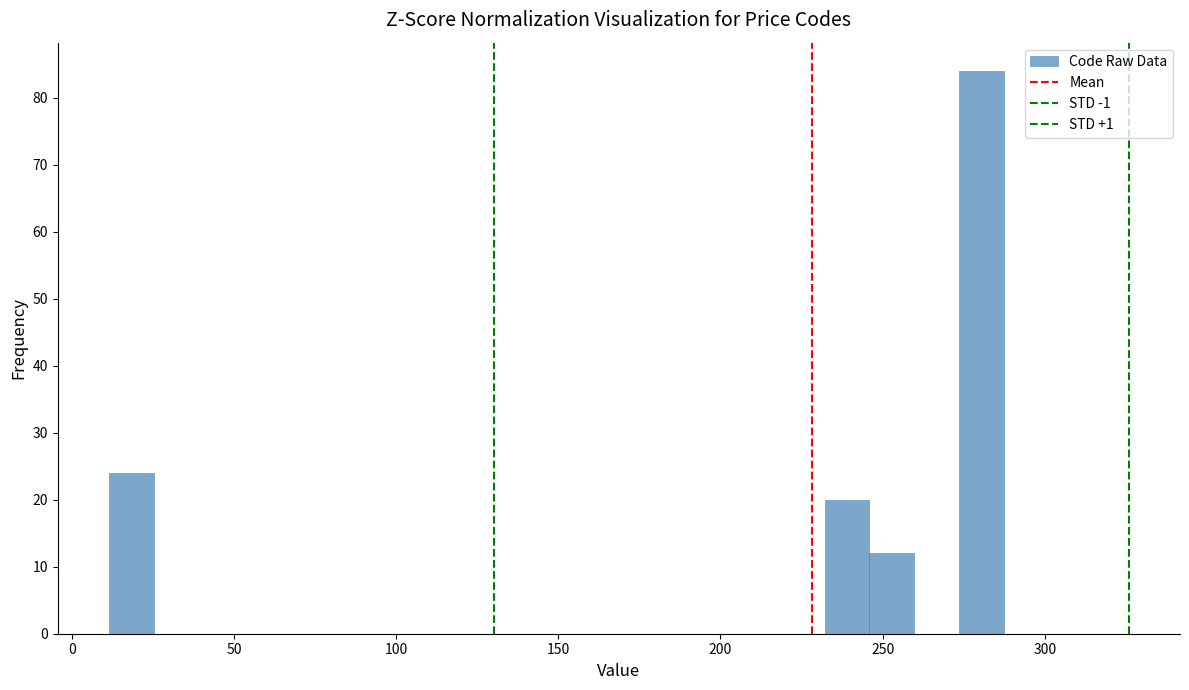

Read against the x-axis, roughly where is the centre of the tallest bar?

280